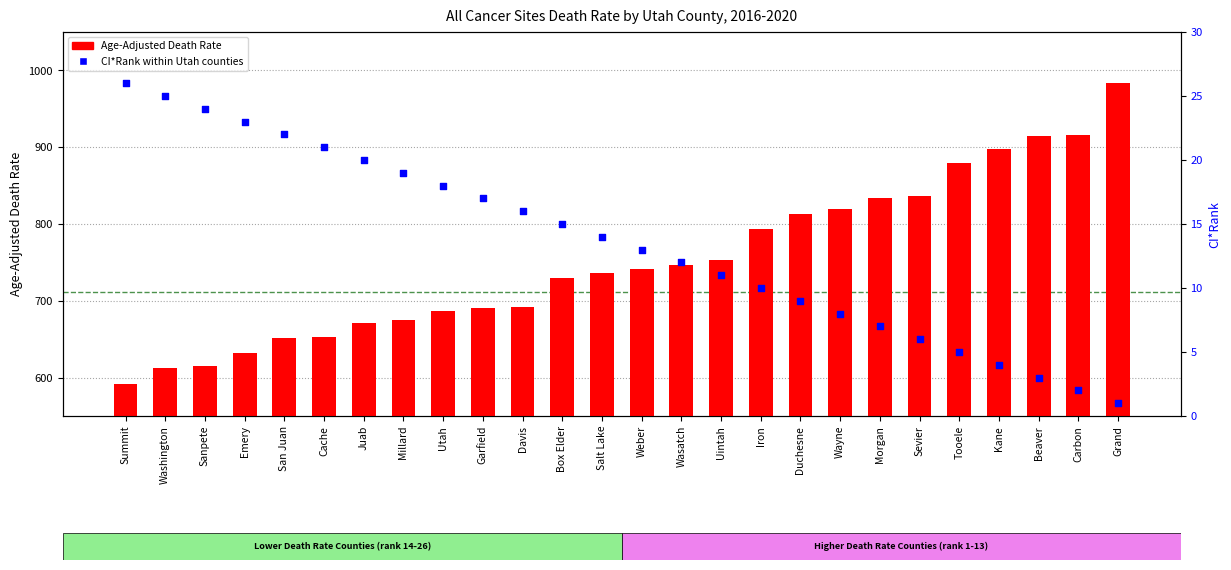

Which series has the widest spread of Y values?

Age-Adjusted Death Rate